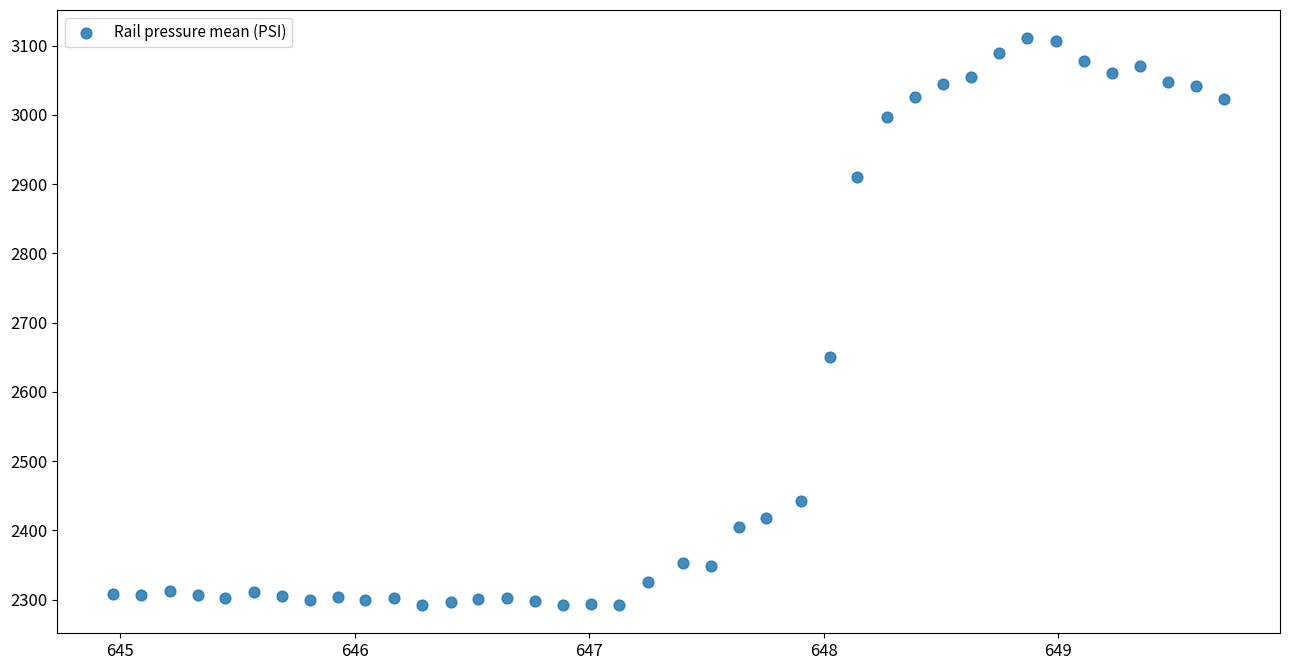

What is the range of Y values (max minus min)?

818.1